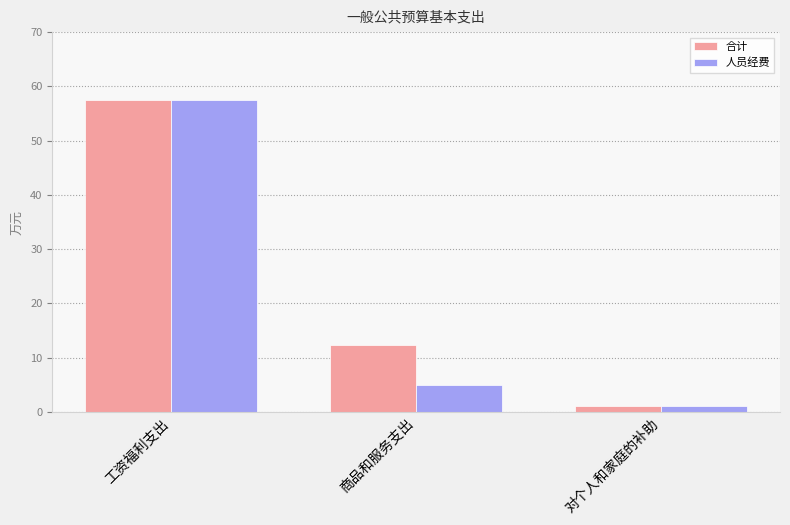

Reading left to right, extract all data points from this chart.

合计: 57.5	12.4	1.0
人员经费: 57.5	4.9	1.0